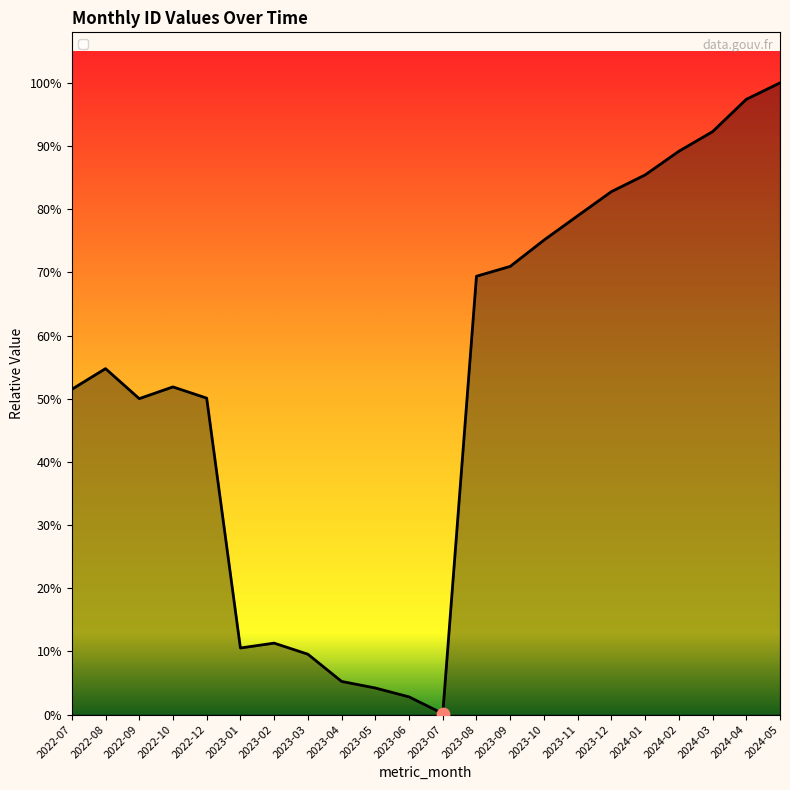

Does the chart have visible grid lines?

No